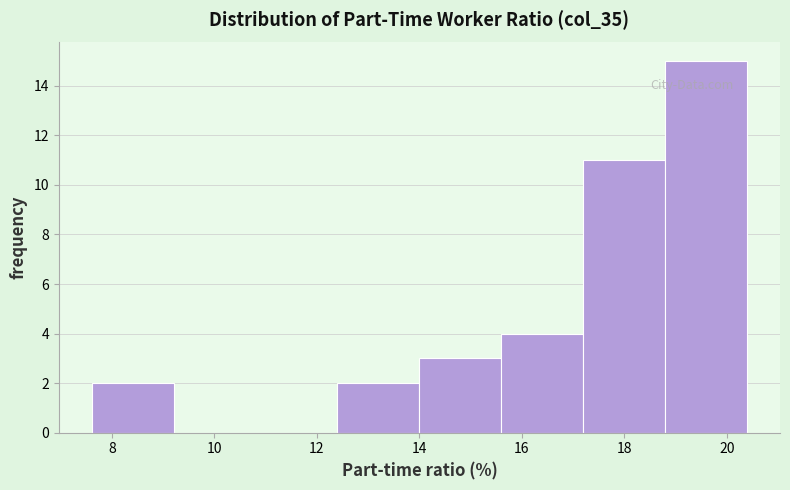

Reading left to right, transcribe this chart: for each bar, give the range it covers on the x-axis and its height. The values are not printed on the chart, so give them approximately, as read against the axis.

7.6 to 9.2: 2
9.2 to 10.8: 0
10.8 to 12.4: 0
12.4 to 14.0: 2
14.0 to 15.6: 3
15.6 to 17.2: 4
17.2 to 18.8: 11
18.8 to 20.4: 15